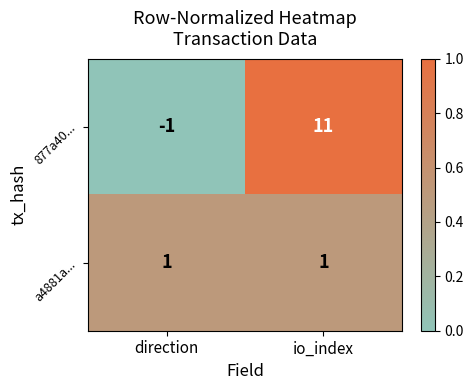

List the series in order of their overall mean, lowest first.

a4881a..., 877a40...